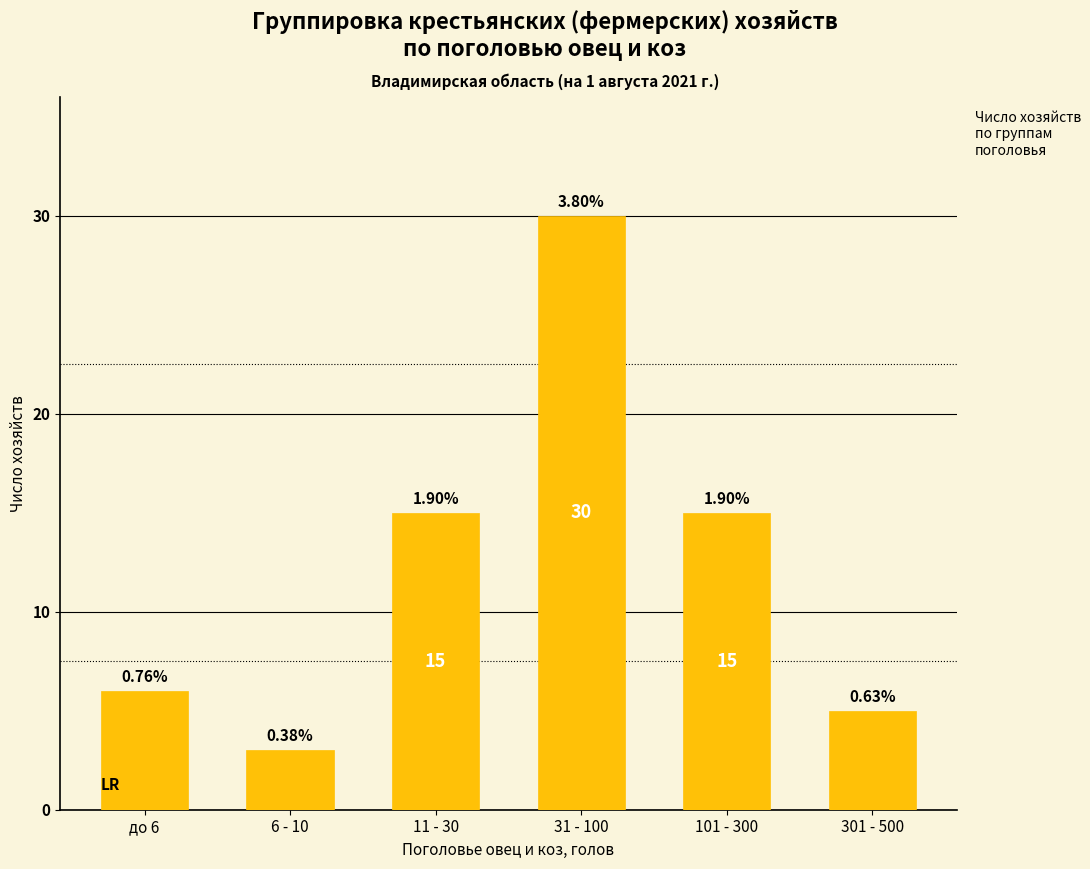

The value at 31 - 100 is 46. True or false?

False